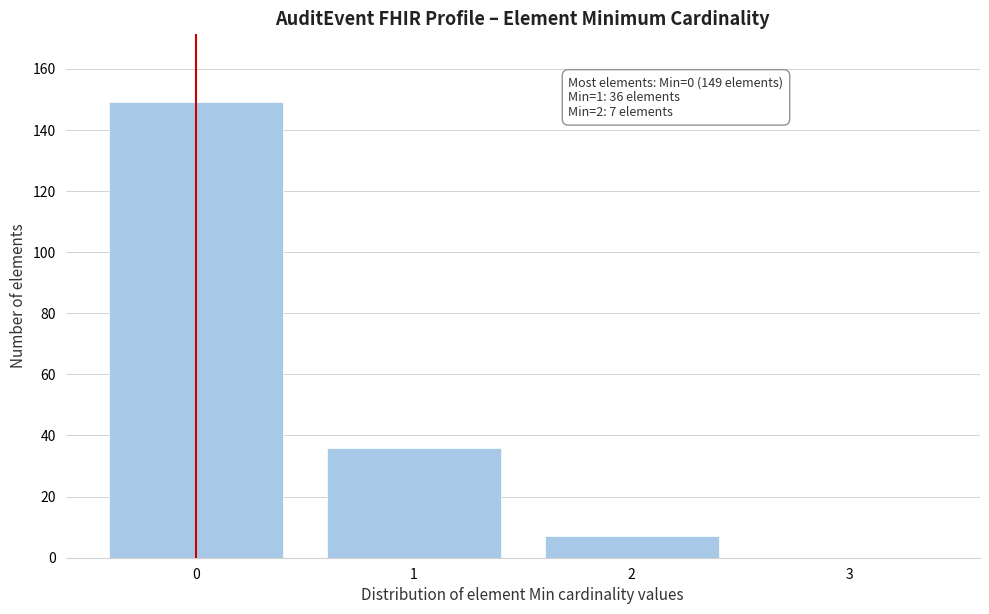

Reading left to right, transcribe all the data shown in this chart.

0=149	1=36	2=7	3=0